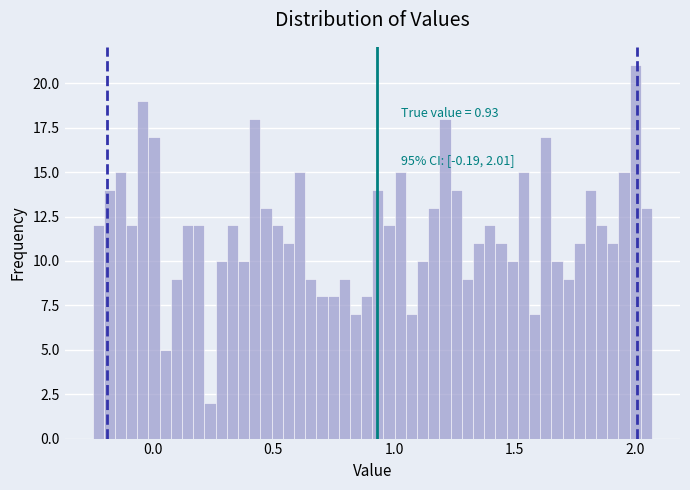

Around what value on the x-axis is the tallest bar? Give the approximate position of its centre, as read against the axis.

2.00